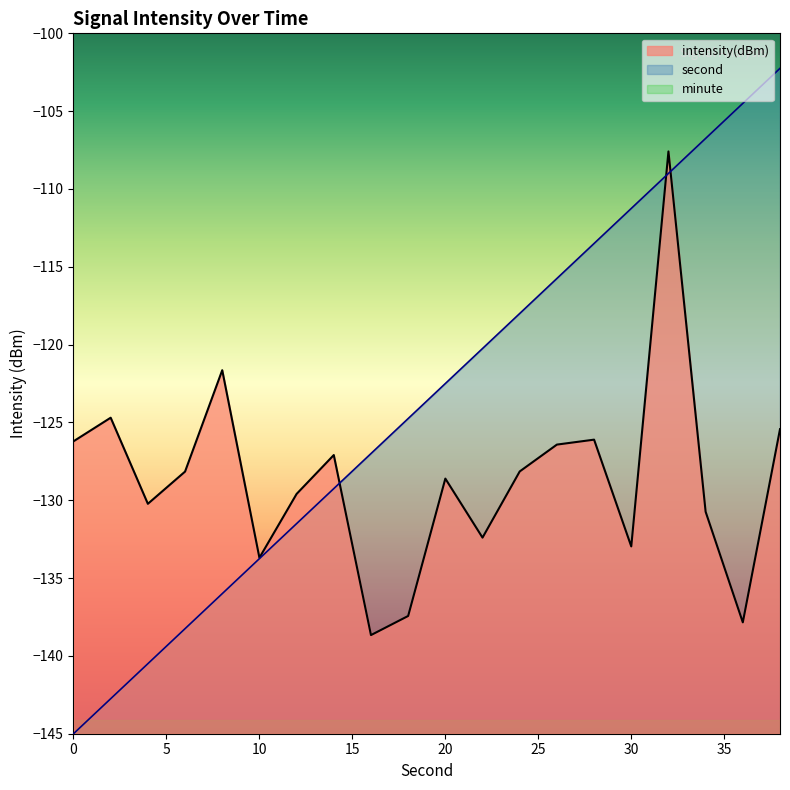

Reading left to right, transcribe all the data shown in this chart.

intensity(dBm): 0=-126.2	2=-124.7	4=-130.2	6=-128.2	8=-121.6	10=-133.7	12=-129.6	14=-127.1	16=-138.7	18=-137.4	20=-128.6	22=-132.4	24=-128.1	26=-126.4	28=-126.1	30=-133.0	32=-107.6	34=-130.7	36=-137.8	38=-125.4
second_scaled: 0=-145.0	2=-142.8	4=-140.5	6=-138.2	8=-136.0	10=-133.8	12=-131.5	14=-129.2	16=-127.0	18=-124.8	20=-122.5	22=-120.2	24=-118.0	26=-115.8	28=-113.5	30=-111.2	32=-109.0	34=-106.8	36=-104.5	38=-102.2